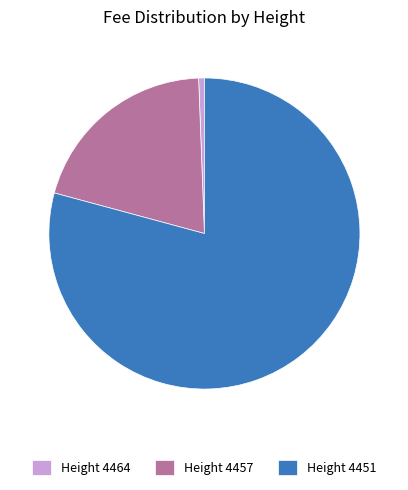

How many segments does this pie chart have?

3